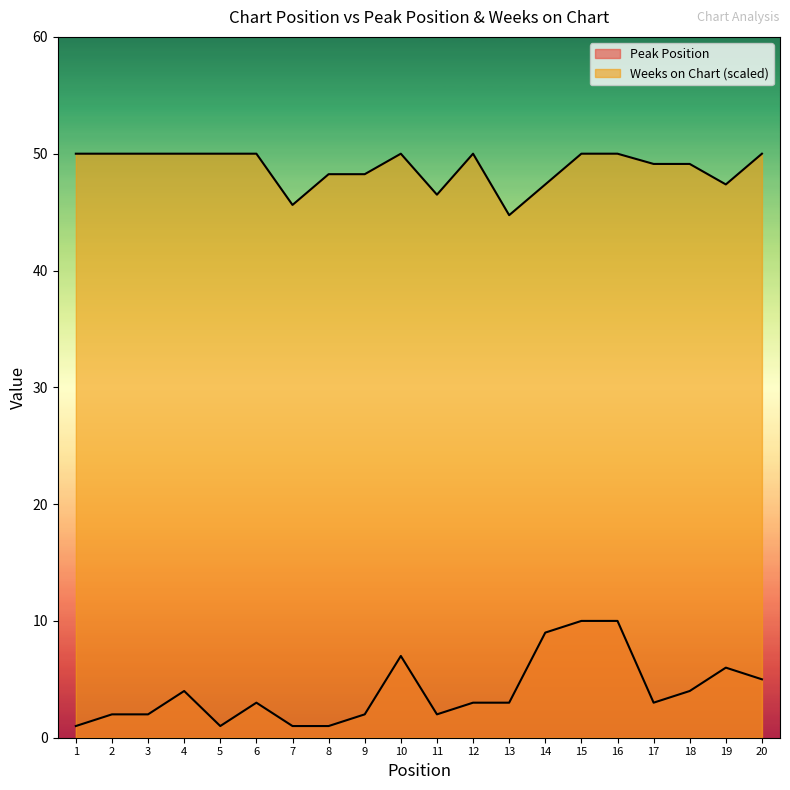

What is the highest value of the Peak Position series?

10.0